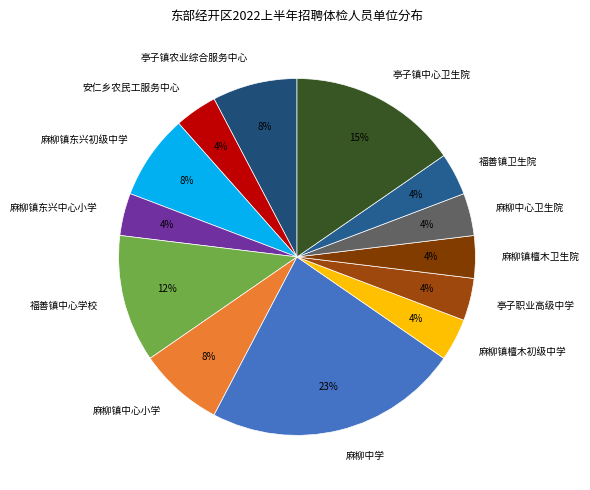

How many segments does this pie chart have?

13